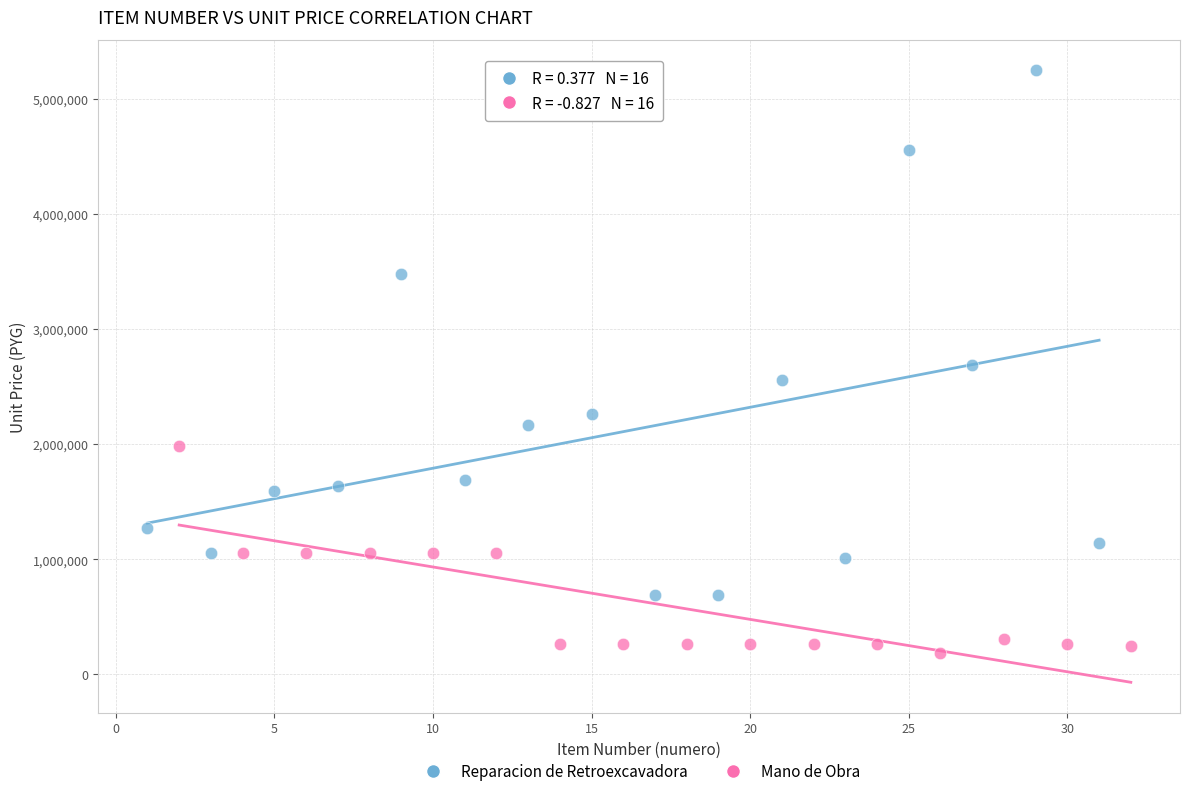

Which series reaches the minimum Y coordinate?

Mano de Obra